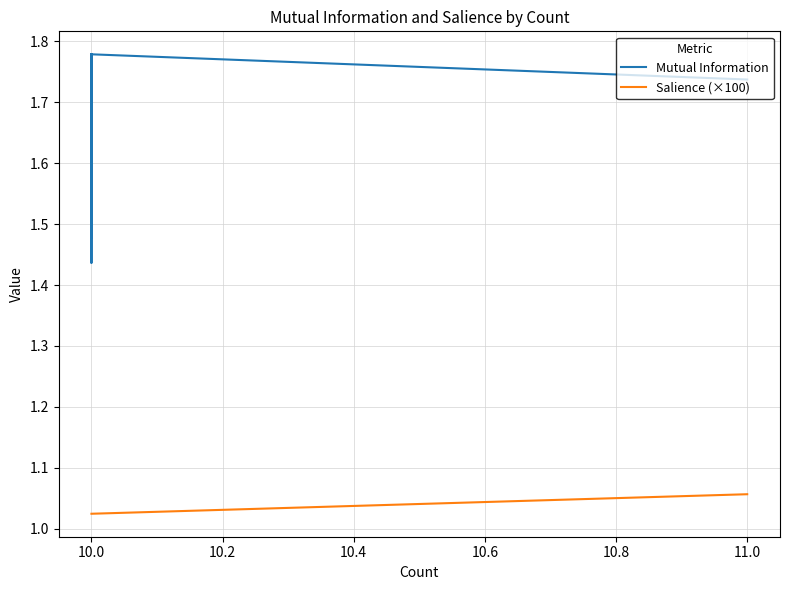

Rank the series by their maximum value, from highest to lowest.

Mutual Information, Salience (×100)